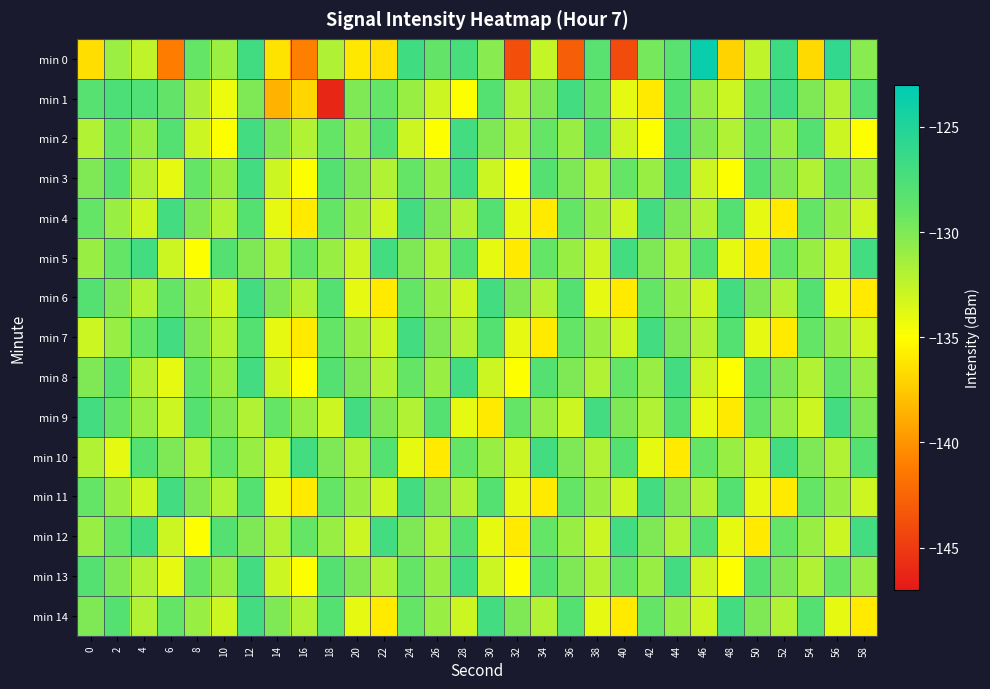

Rank the series by their maximum value, from lowest to highest.

min 1, min 2, min 3, min 4, min 5, min 6, min 7, min 8, min 9, min 10, min 11, min 12, min 13, min 14, min 0